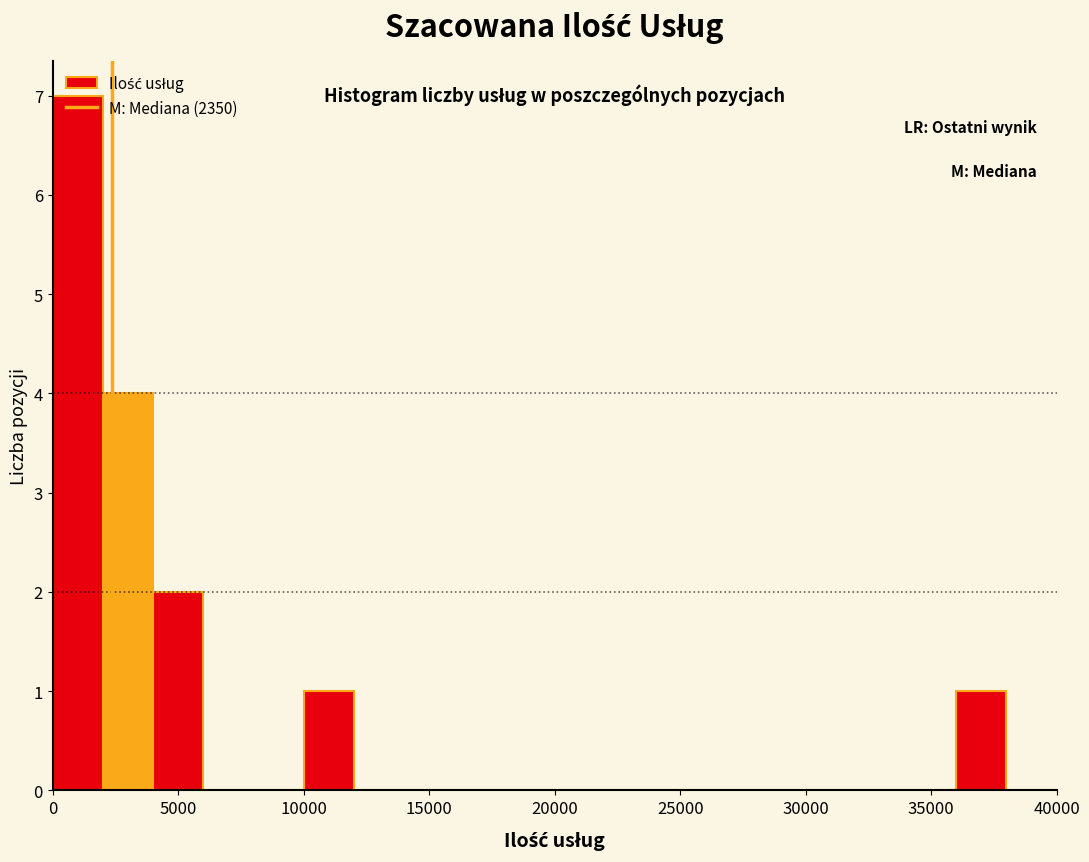

Reading left to right, transcribe this chart: for each bar, give the range it covers on the x-axis and its height. The values are not printed on the chart, so give them approximately, as read against the axis.

0 to 2000: 7
2000 to 4000: 4
4000 to 6000: 2
6000 to 8000: 0
8000 to 10000: 0
10000 to 12000: 1
12000 to 14000: 0
14000 to 16000: 0
16000 to 18000: 0
18000 to 20000: 0
20000 to 22000: 0
22000 to 24000: 0
24000 to 26000: 0
26000 to 28000: 0
28000 to 30000: 0
30000 to 32000: 0
32000 to 34000: 0
34000 to 36000: 0
36000 to 38000: 1
38000 to 40000: 0